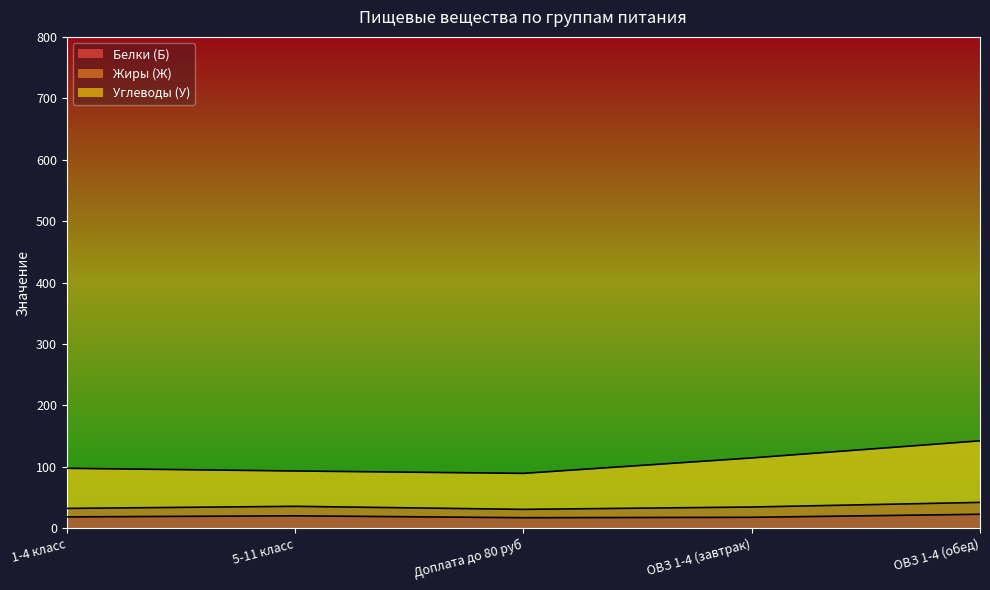

True or false: Углеводы (У) and Энерг. ценность intersect in this chart.

False